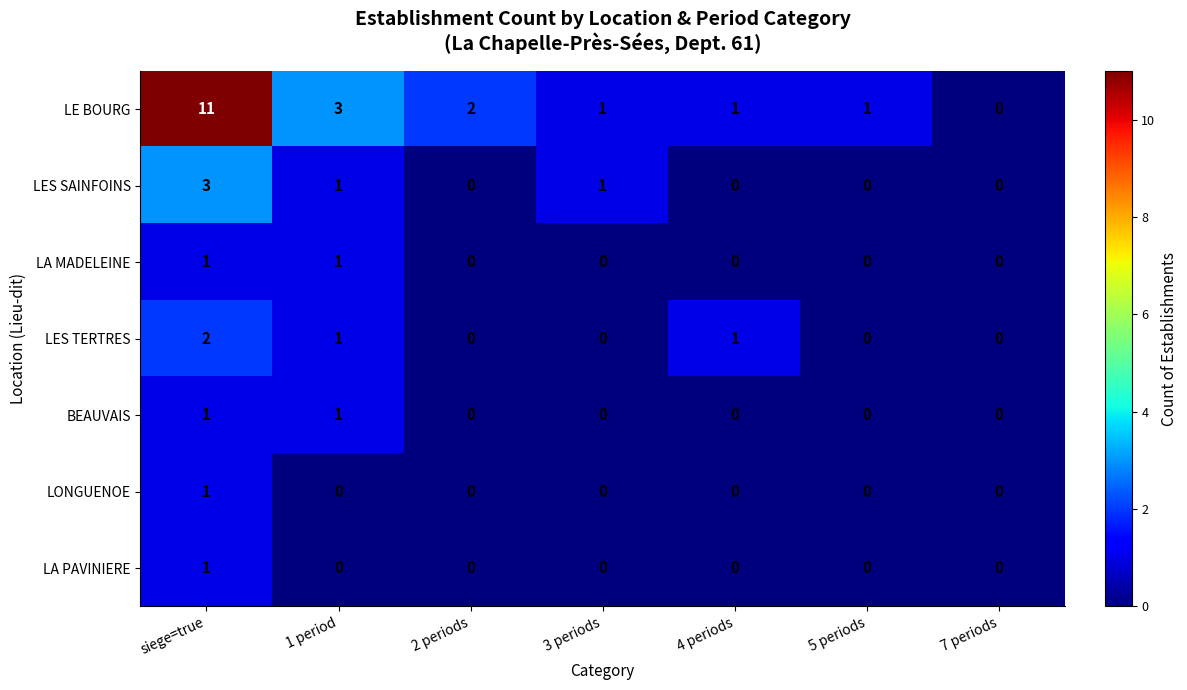

Which series has the largest range (max minus min)?

LE BOURG